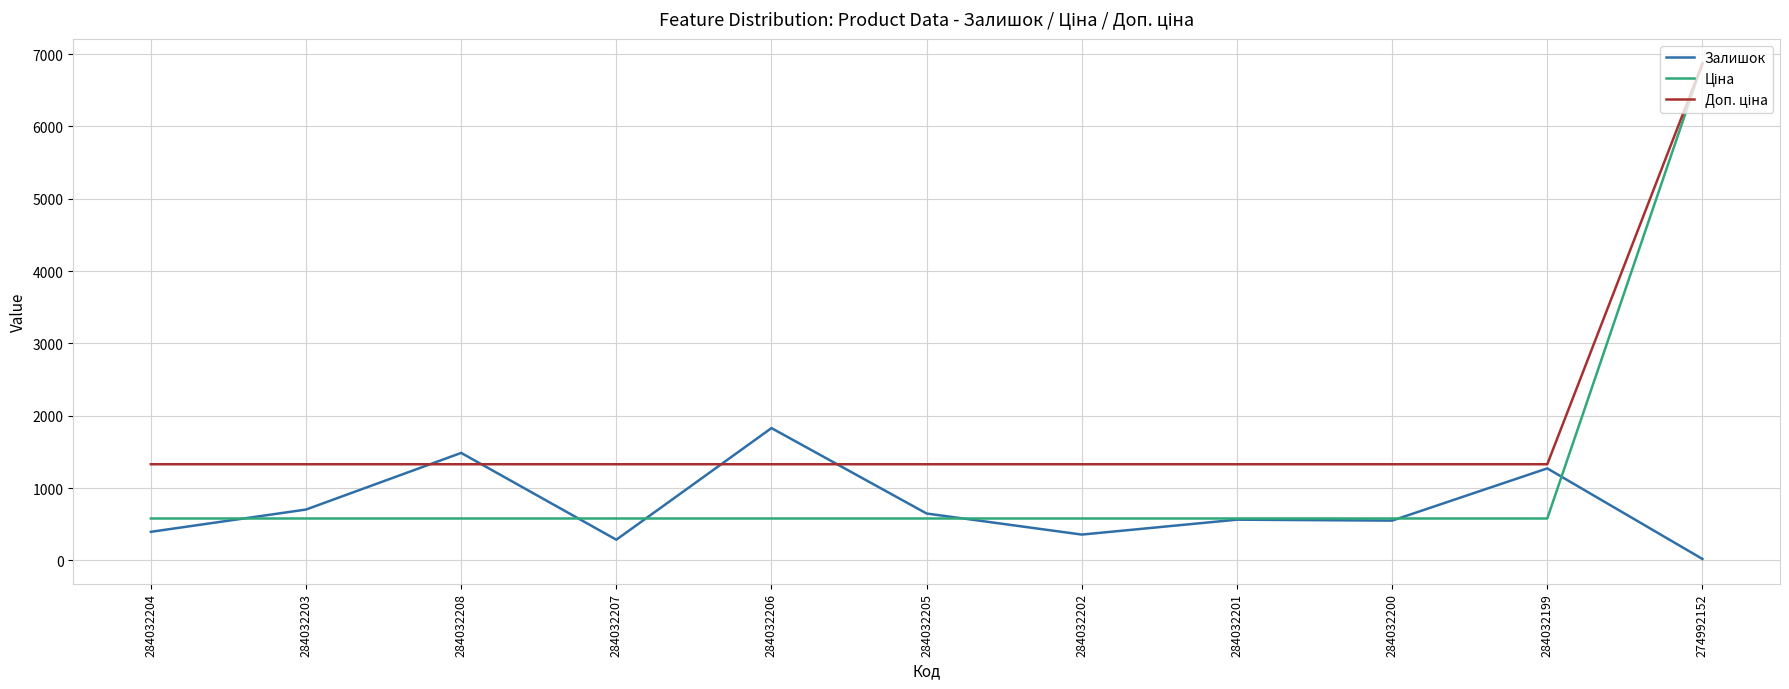

Between 284032208 and 284032200, which series saw the biggest shift?

Залишок